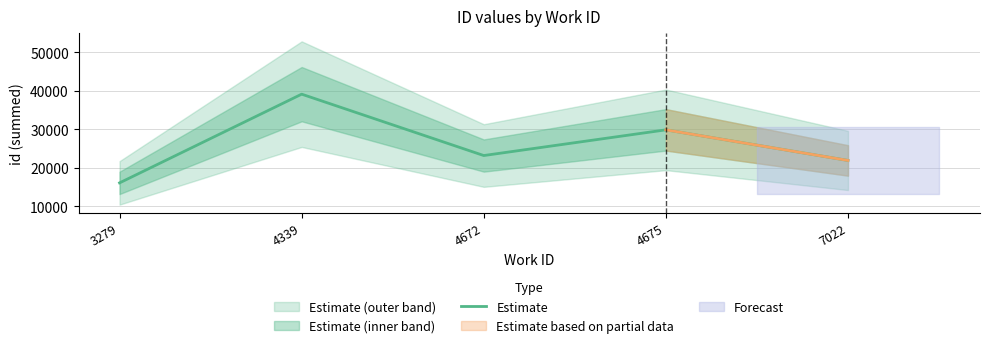

What is the difference between the maximum and minimum values?

23030.3